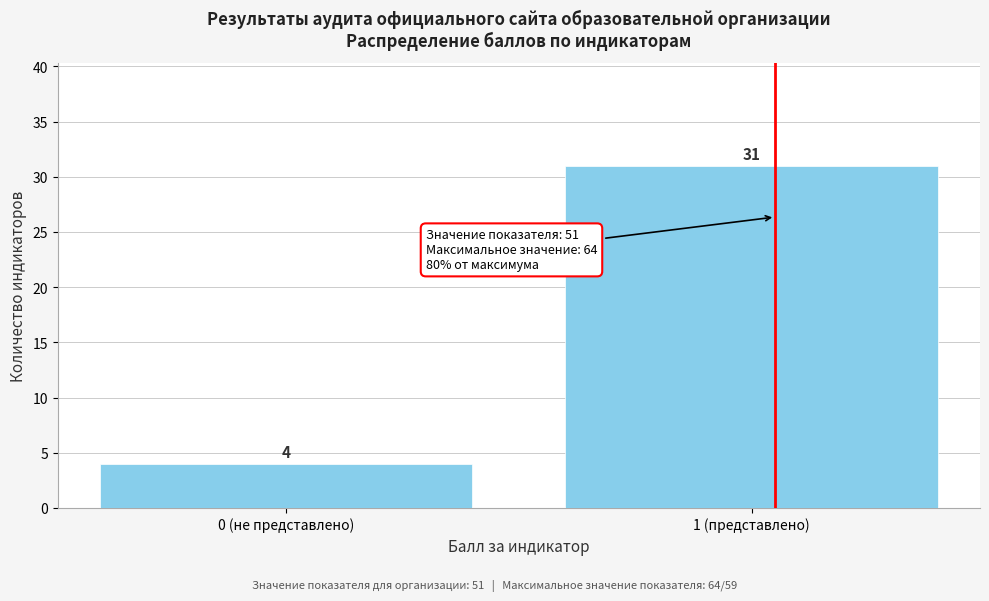

Reading left to right, what are all the values shown in this chart?

4	31